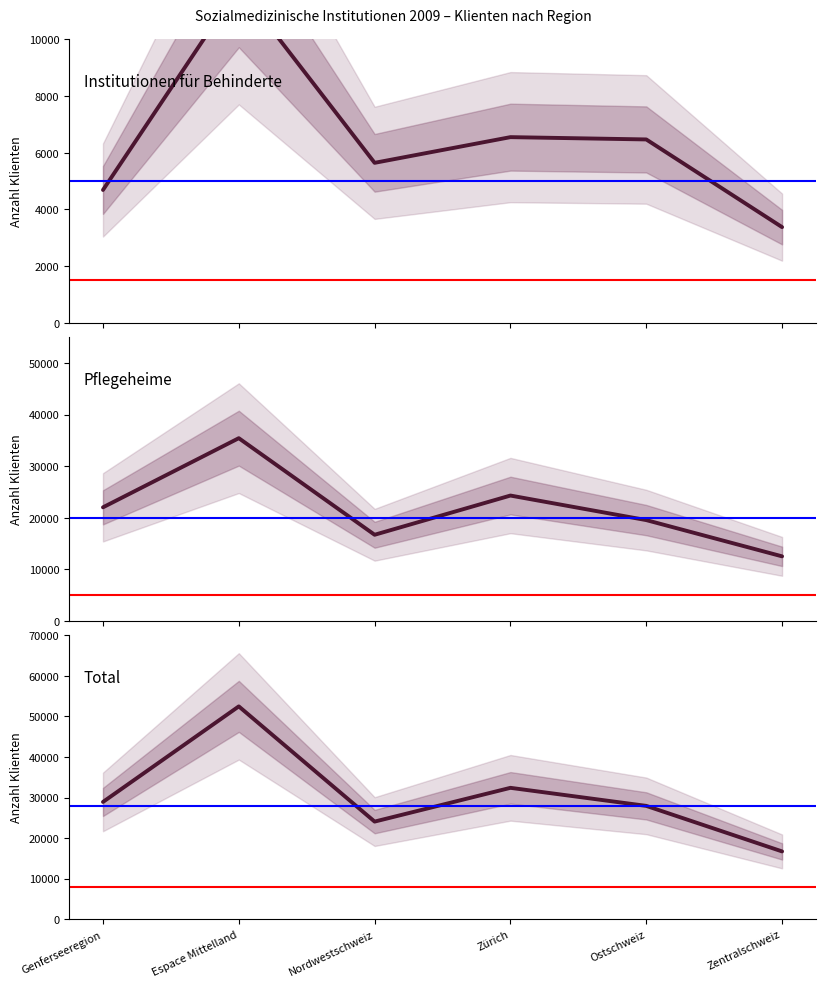

How many interior local peaks does the Institutionen für Behinderte series have?

2